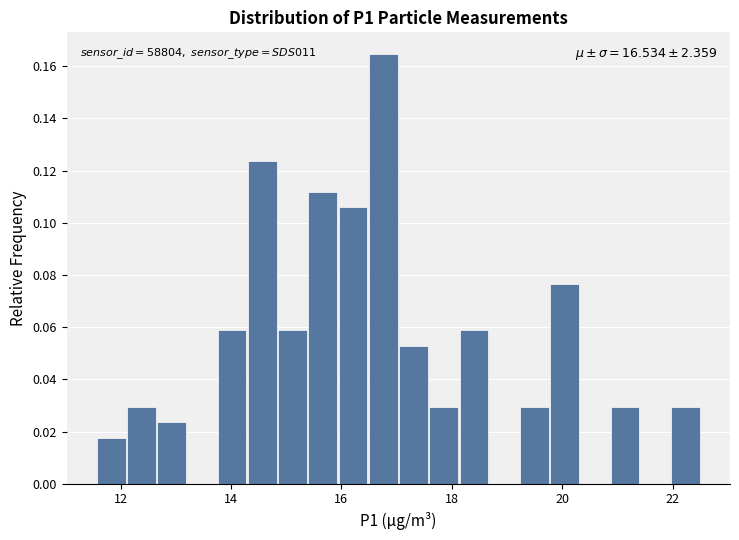

Around what value on the x-axis is the tallest bar? Give the approximate position of its centre, as read against the axis.

16.8